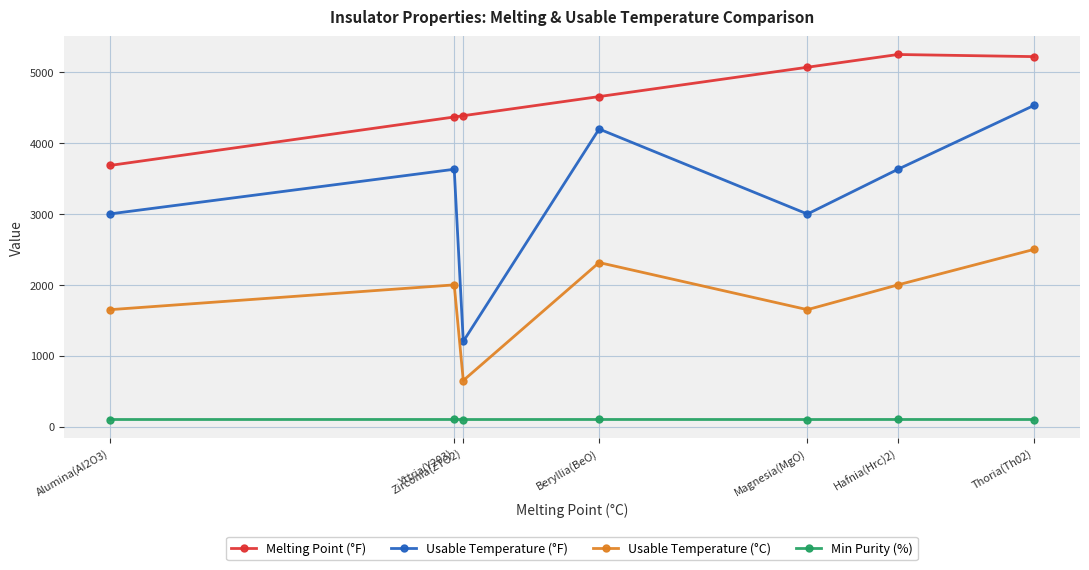

Count the Usable Temperature (°C) values in the range 1650 to 2315.

5